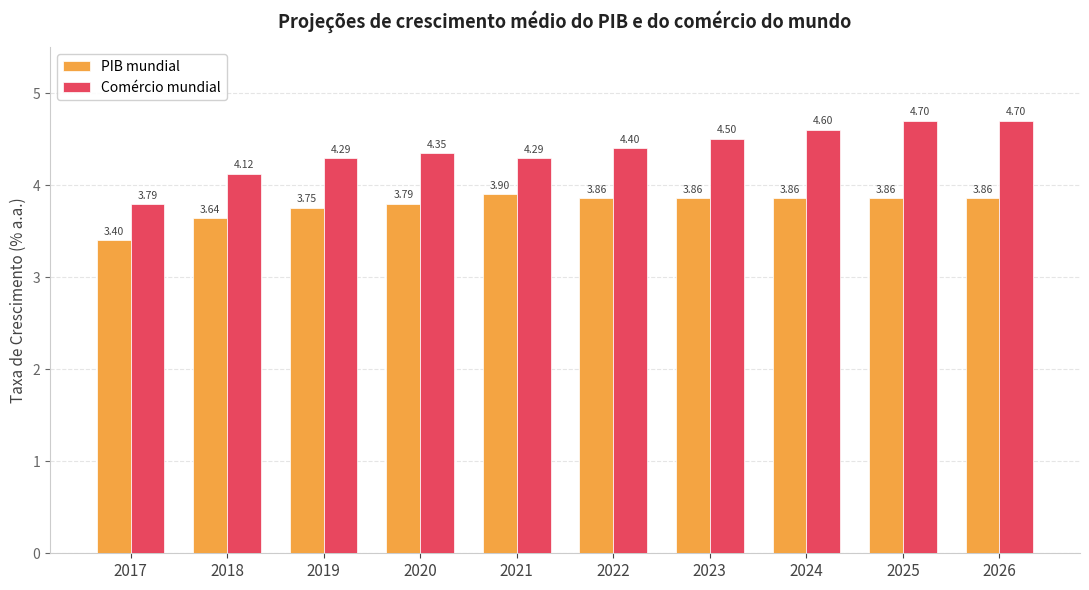

What is the smallest value displayed?

3.4